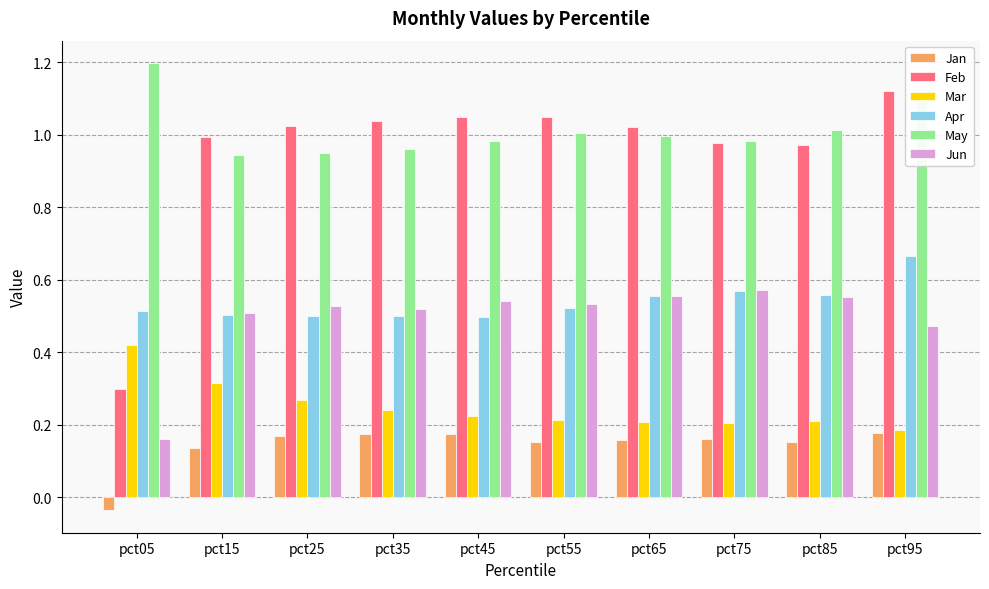

Which category has the lowest value across all series?

pct05